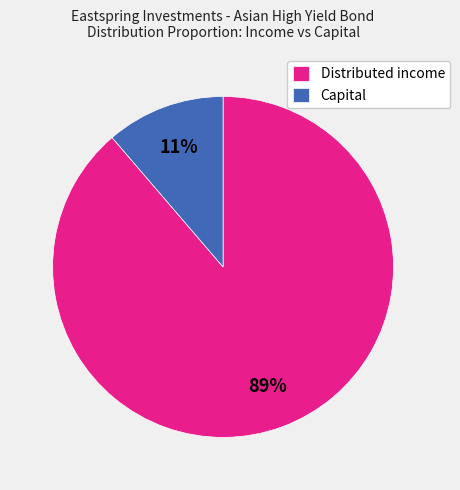

True or false: Distributed income accounts for 89% of the total.

True